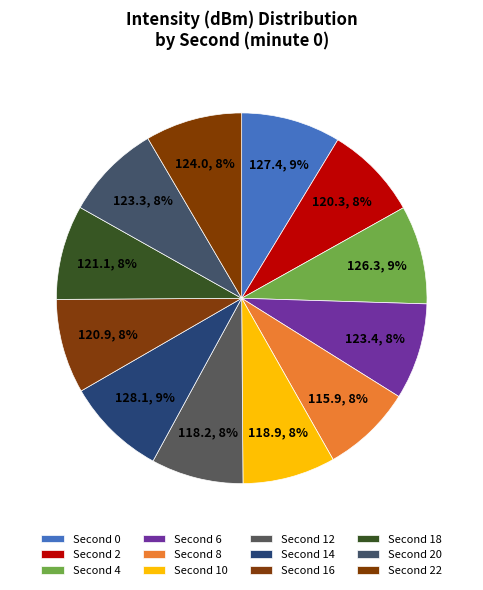

How many segments does this pie chart have?

12